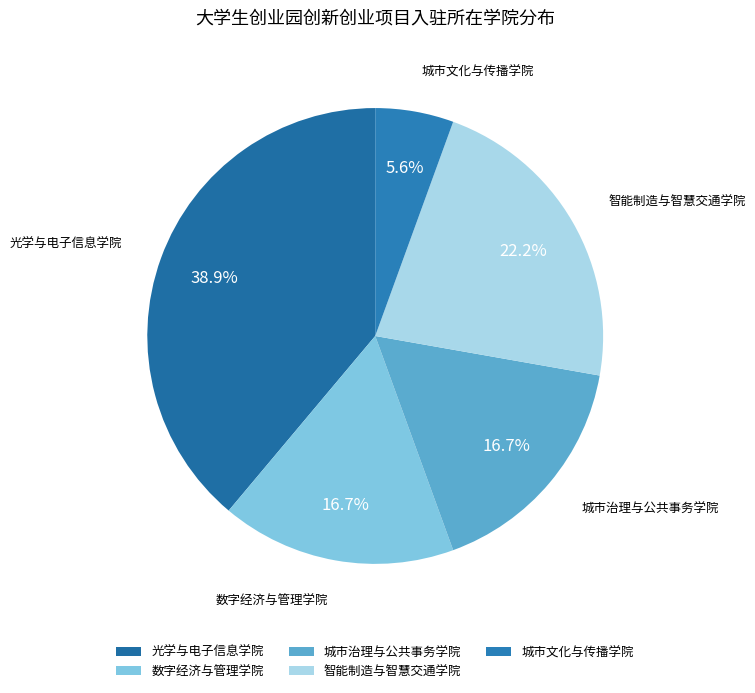

Is 城市治理与公共事务学院 the majority of the pie?

No